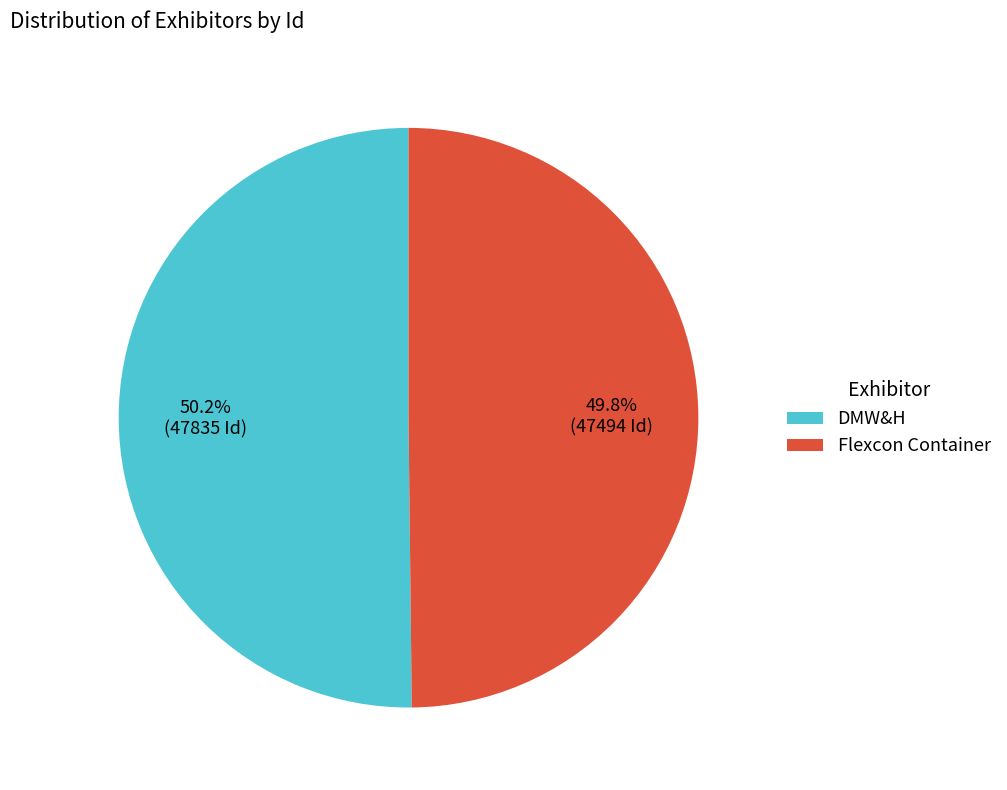

What is the total percentage of DMW&H and Flexcon Container?

100.0%